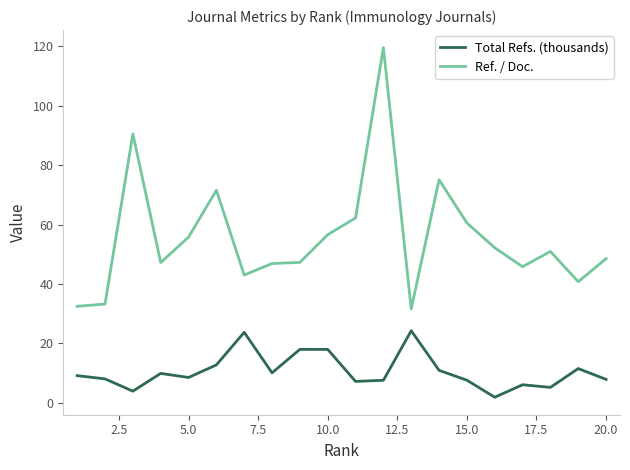

Rank the series by their maximum value, from lowest to highest.

Total Refs. (thousands), Ref. / Doc.